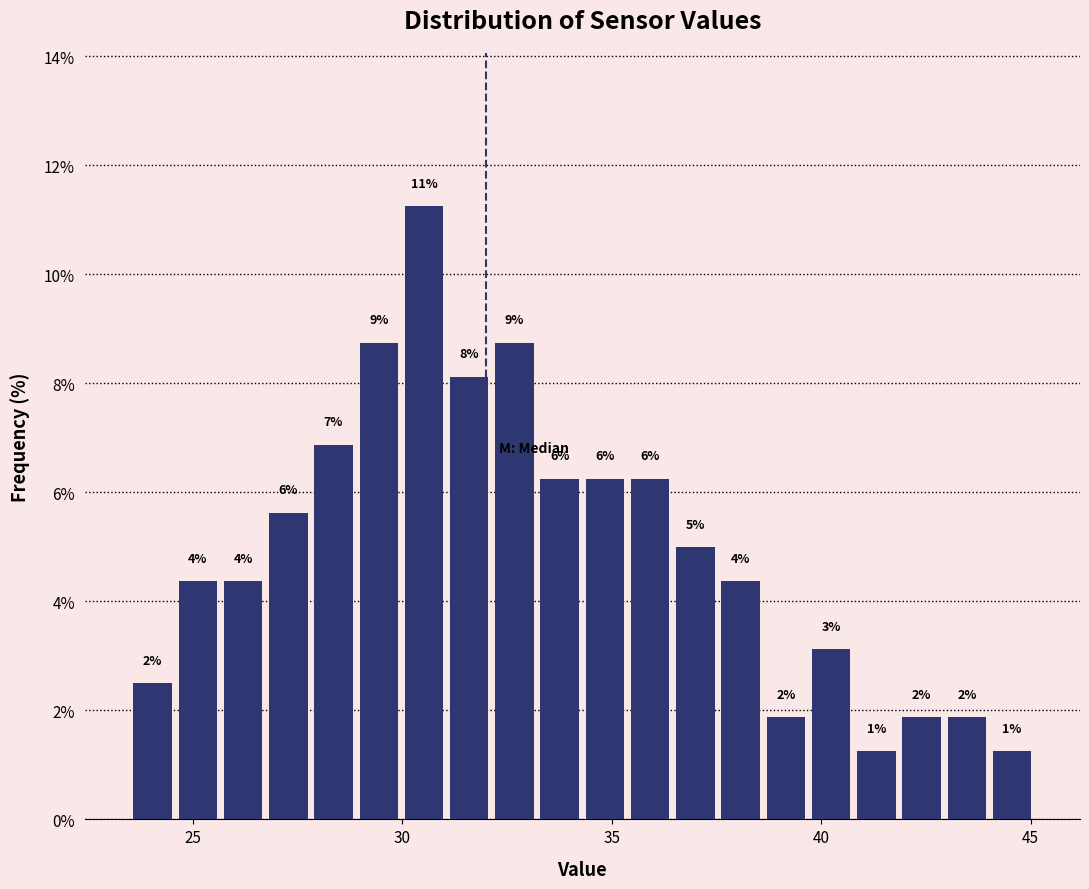

Around what value on the x-axis is the tallest bar? Give the approximate position of its centre, as read against the axis.

30.5